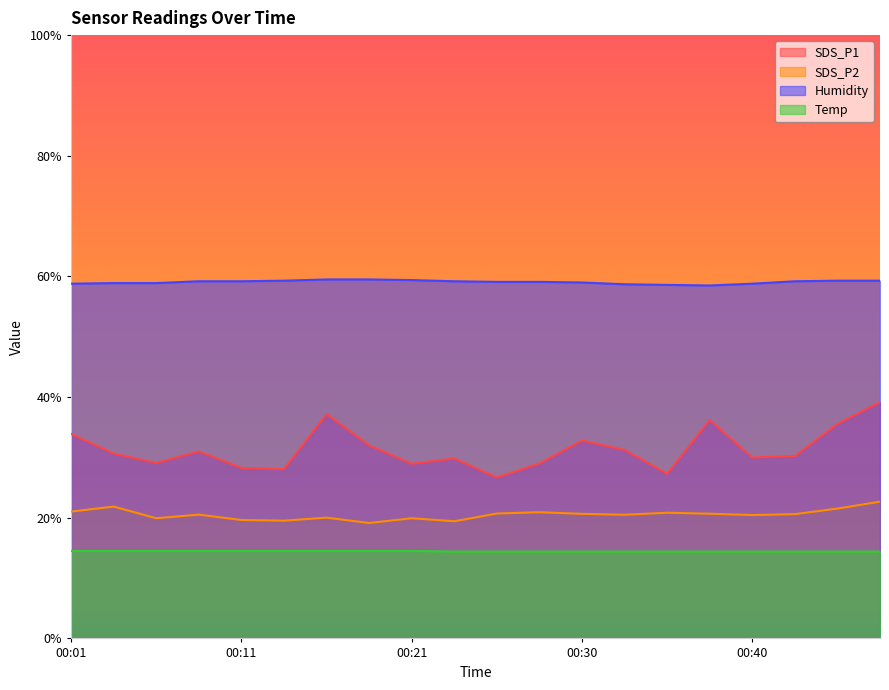

What is the spread (max minus min) of values at 00:01?

44.3